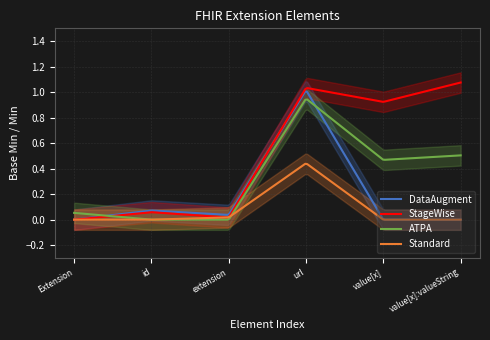

How many Standard values are between 0 and 1?

6